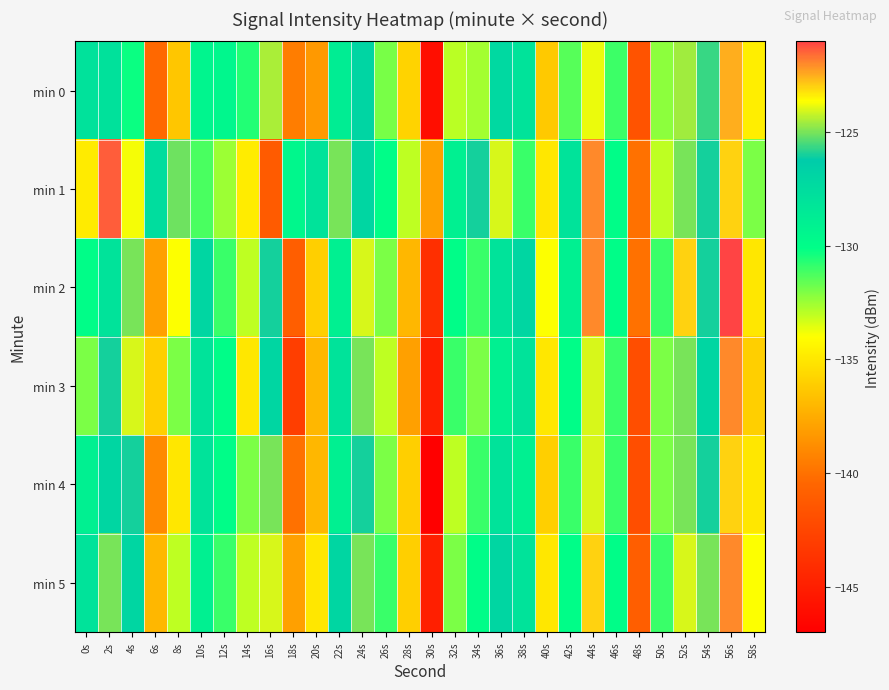

Reading left to right, what are all the values shown in this chart?

min 0: 0s=-127.9	2s=-127.8	4s=-130.2	6s=-140.4	8s=-136.4	10s=-129.4	12s=-129.5	14s=-130.6	16s=-124.5	18s=-139.5	20s=-138.3	22s=-128.8	24s=-127.0	26s=-131.9	28s=-135.9	30s=-146.1	32s=-132.9	34s=-132.6	36s=-127.2	38s=-128.1	40s=-136.2	42s=-131.4	44s=-123.8	46s=-131.0	48s=-141.7	50s=-132.3	52s=-124.6	54s=-125.6	56s=-122.5	58s=-134.7
min 1: 0s=-134.8	2s=-121.4	4s=-123.7	6s=-127.5	8s=-125.1	10s=-131.2	12s=-132.5	14s=-134.8	16s=-141.2	18s=-129.5	20s=-128.0	22s=-125.0	24s=-127.0	26s=-130.0	28s=-133.0	30s=-138.0	32s=-129.0	34s=-126.0	36s=-124.0	38s=-131.0	40s=-135.0	42s=-128.0	44s=-122.0	46s=-130.0	48s=-140.0	50s=-133.0	52s=-125.0	54s=-126.0	56s=-123.0	58s=-132.0
min 2: 0s=-130.0	2s=-128.0	4s=-125.0	6s=-138.0	8s=-134.0	10s=-127.0	12s=-131.0	14s=-133.0	16s=-126.0	18s=-141.0	20s=-136.0	22s=-129.0	24s=-124.0	26s=-132.0	28s=-137.0	30s=-144.0	32s=-130.0	34s=-131.0	36s=-128.0	38s=-127.0	40s=-134.0	42s=-129.0	44s=-122.0	46s=-130.0	48s=-140.0	50s=-131.0	52s=-123.0	54s=-126.0	56s=-121.0	58s=-135.0
min 3: 0s=-132.0	2s=-126.0	4s=-124.0	6s=-136.0	8s=-132.0	10s=-128.0	12s=-130.0	14s=-135.0	16s=-127.0	18s=-143.0	20s=-137.0	22s=-128.0	24s=-125.0	26s=-133.0	28s=-138.0	30s=-145.0	32s=-131.0	34s=-132.0	36s=-129.0	38s=-128.0	40s=-135.0	42s=-130.0	44s=-124.0	46s=-131.0	48s=-142.0	50s=-132.0	52s=-125.0	54s=-127.0	56s=-122.0	58s=-136.0
min 4: 0s=-129.0	2s=-127.0	4s=-126.0	6s=-139.0	8s=-135.0	10s=-128.0	12s=-130.0	14s=-132.0	16s=-125.0	18s=-140.0	20s=-137.0	22s=-129.0	24s=-126.0	26s=-132.0	28s=-136.0	30s=-147.0	32s=-133.0	34s=-131.0	36s=-128.0	38s=-129.0	40s=-136.0	42s=-131.0	44s=-124.0	46s=-131.0	48s=-142.0	50s=-132.0	52s=-125.0	54s=-126.0	56s=-123.0	58s=-135.0
min 5: 0s=-128.0	2s=-125.0	4s=-127.0	6s=-137.0	8s=-133.0	10s=-129.0	12s=-131.0	14s=-133.0	16s=-124.0	18s=-138.0	20s=-135.0	22s=-127.0	24s=-125.0	26s=-131.0	28s=-136.0	30s=-145.0	32s=-132.0	34s=-130.0	36s=-127.0	38s=-128.0	40s=-135.0	42s=-130.0	44s=-123.0	46s=-130.0	48s=-141.0	50s=-131.0	52s=-124.0	54s=-125.0	56s=-122.0	58s=-134.0